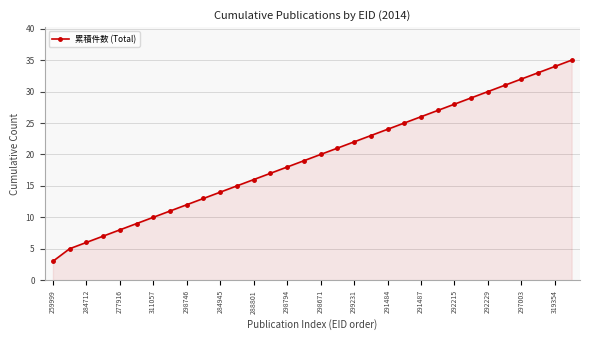

What is the minimum value shown in the chart?

3